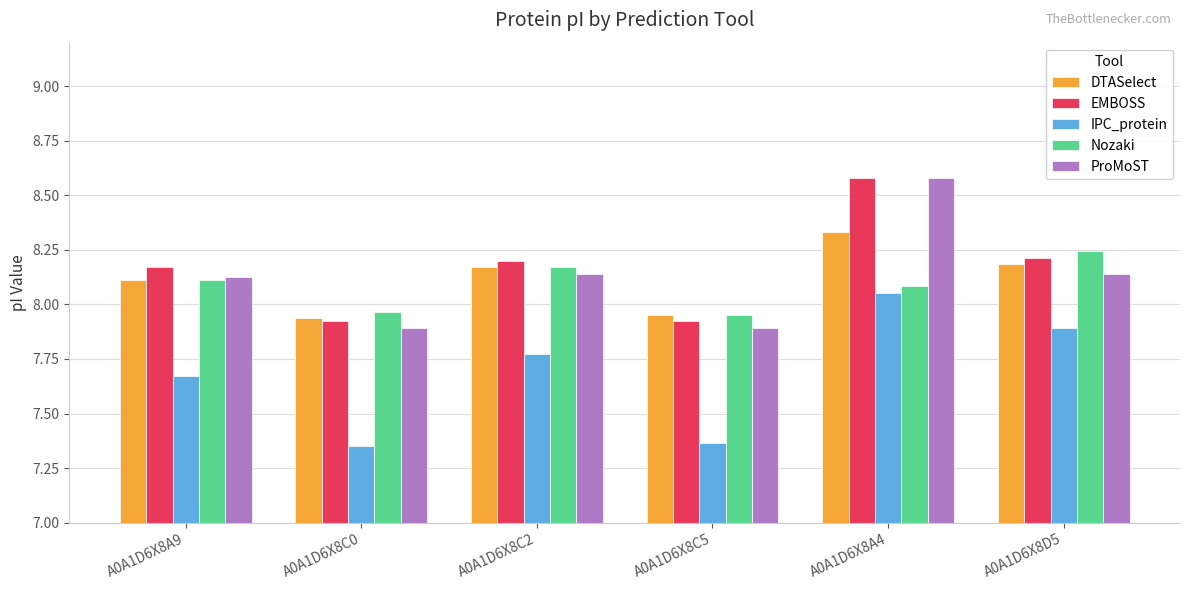

At which category is the sum across all series the highest?

A0A1D6X8A4